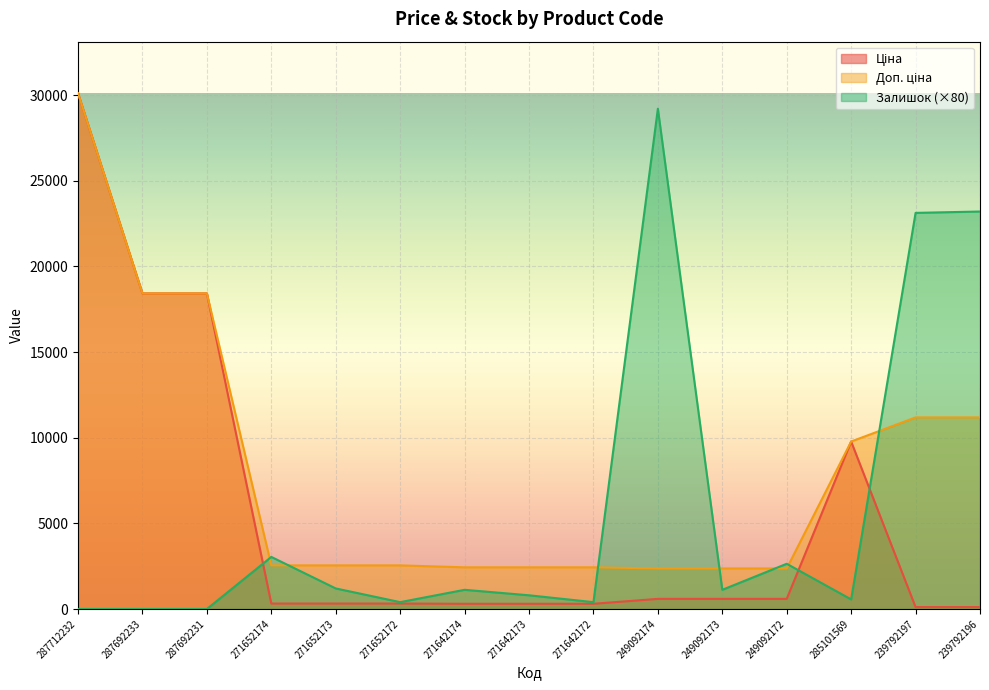

Which has a higher value, 271652173 or 271642173?

271652173